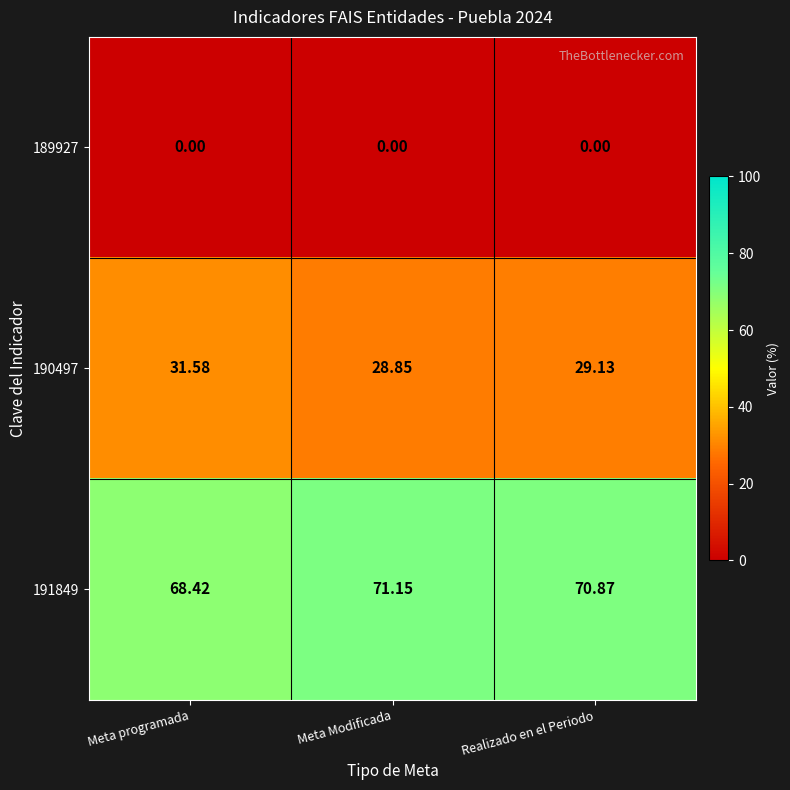

Which category has the highest value across all series?

Meta Modificada